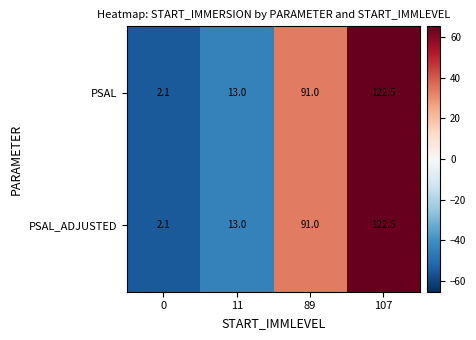

The value of PSAL at 107 is 122.5. True or false?

True